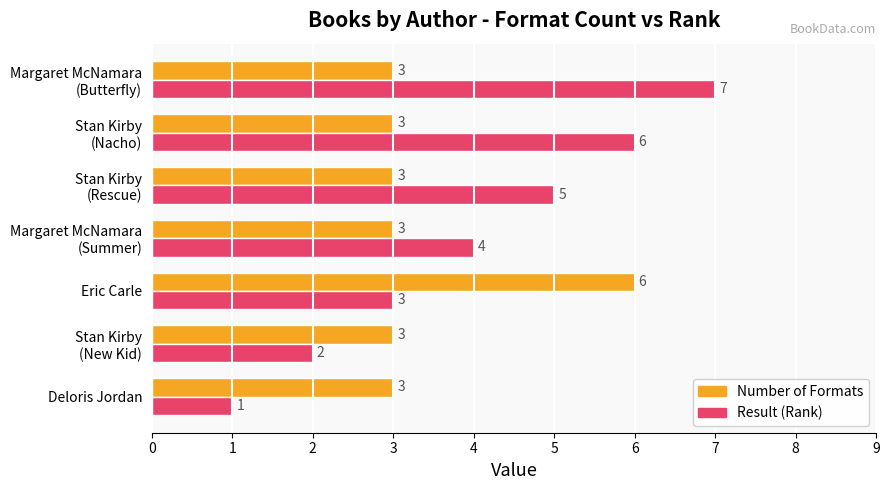

Is it true that Number of Formats equals 6 at Eric Carle?

True